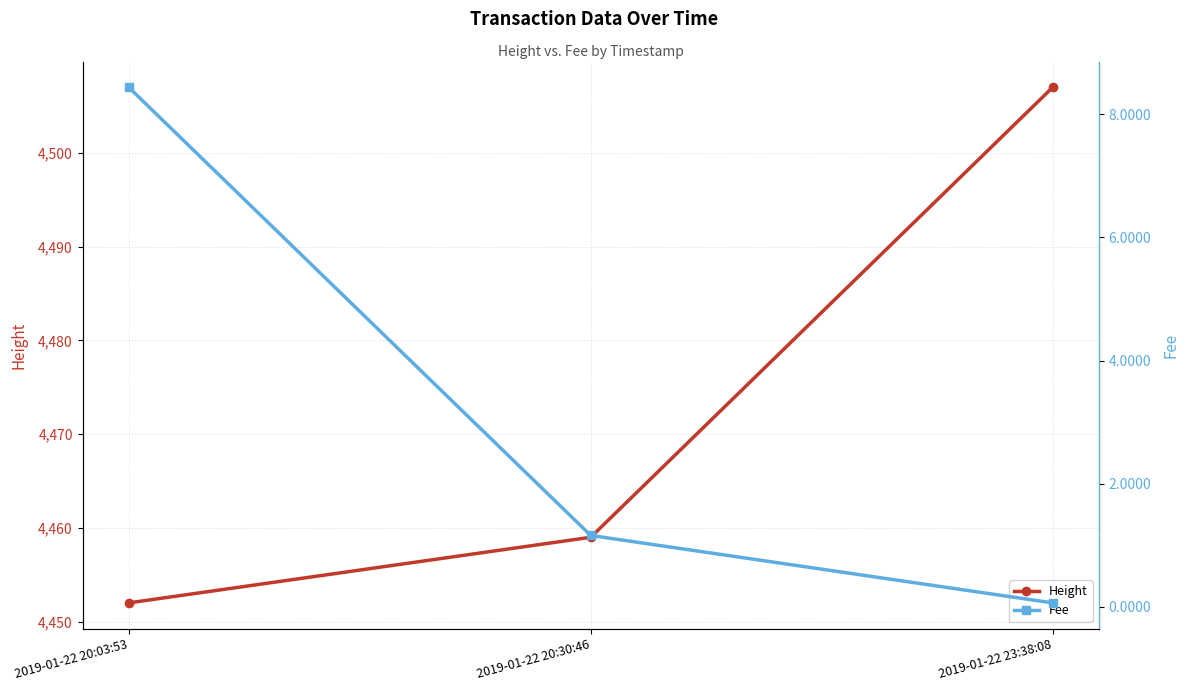

Rank the series at 2019-01-22 20:30:46 from highest to lowest value.

Height, Fee